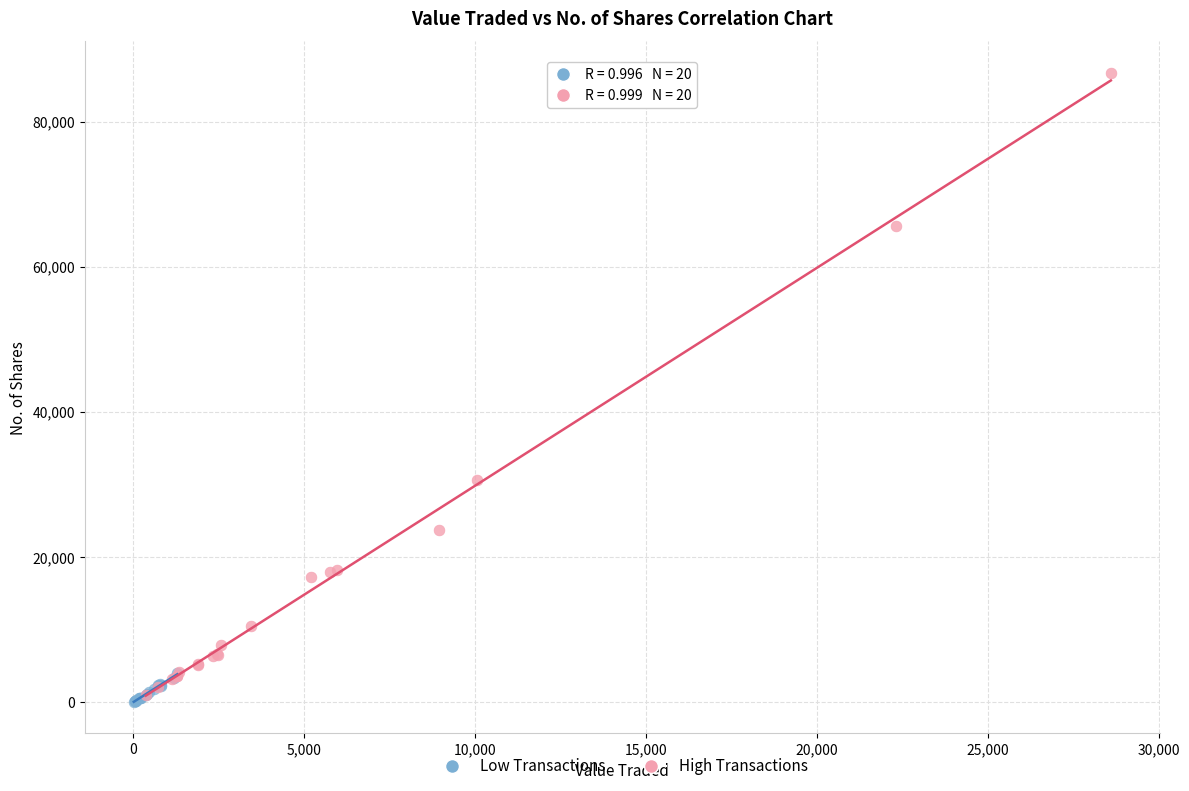

Which series contains the highest Y value?

High Transactions